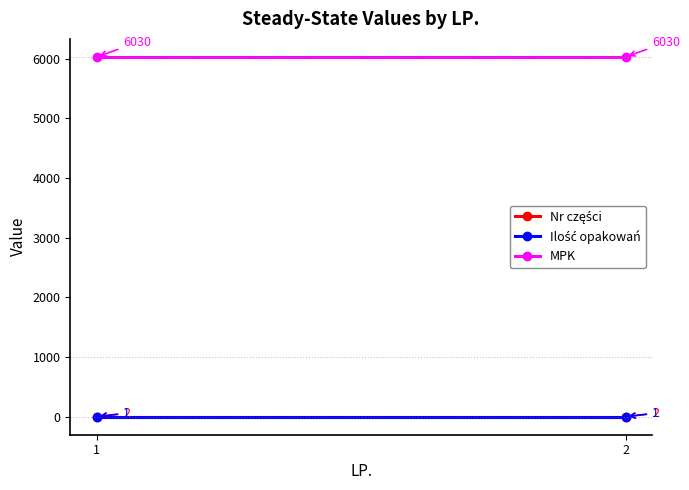

What is the maximum value shown in the chart?

6030